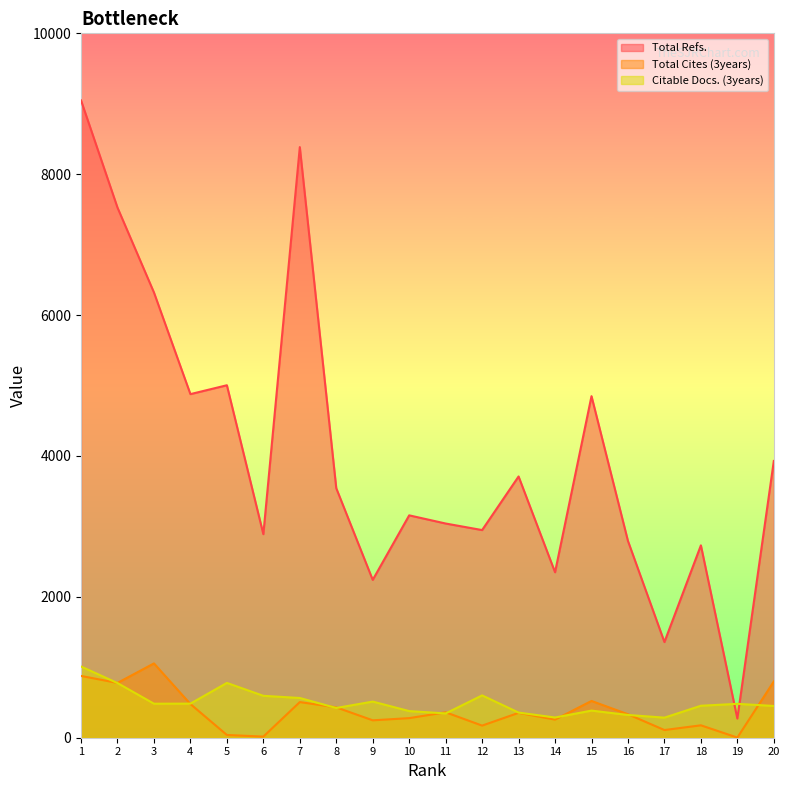

True or false: Citable Docs. (3years) has a value of 497 at 16.

False